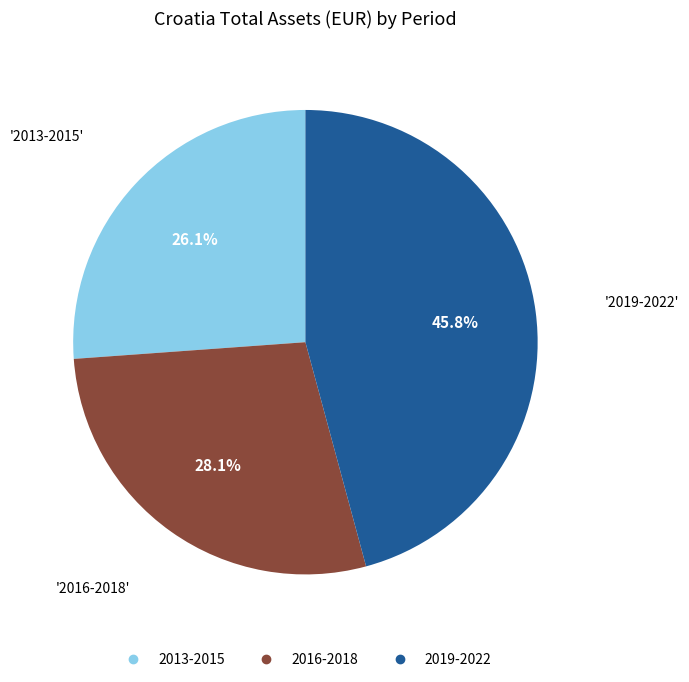

How many slices are in this pie chart?

3